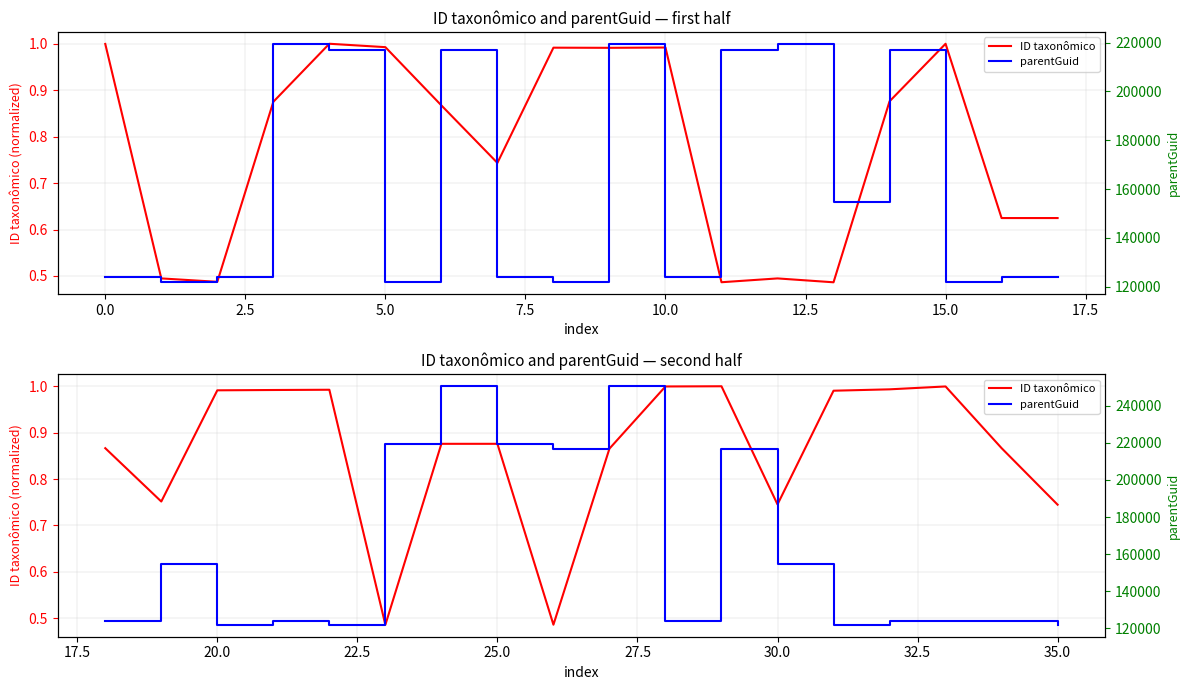

True or false: ID taxonômico and parentGuid cross at least once.

False